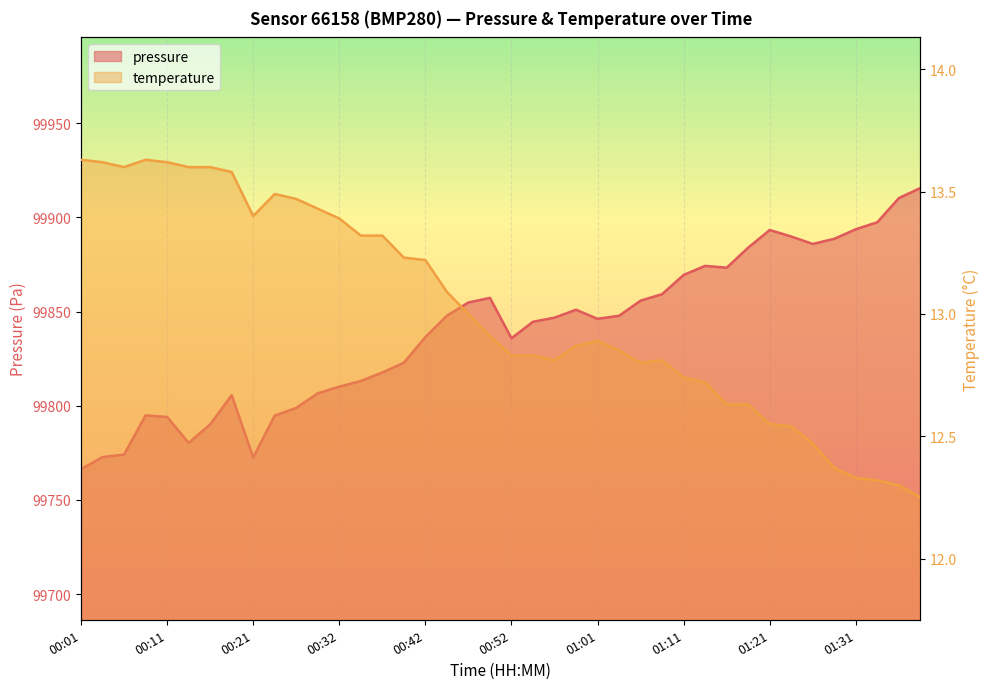

The temperature series shows 5.1 at 00:47. True or false?

False